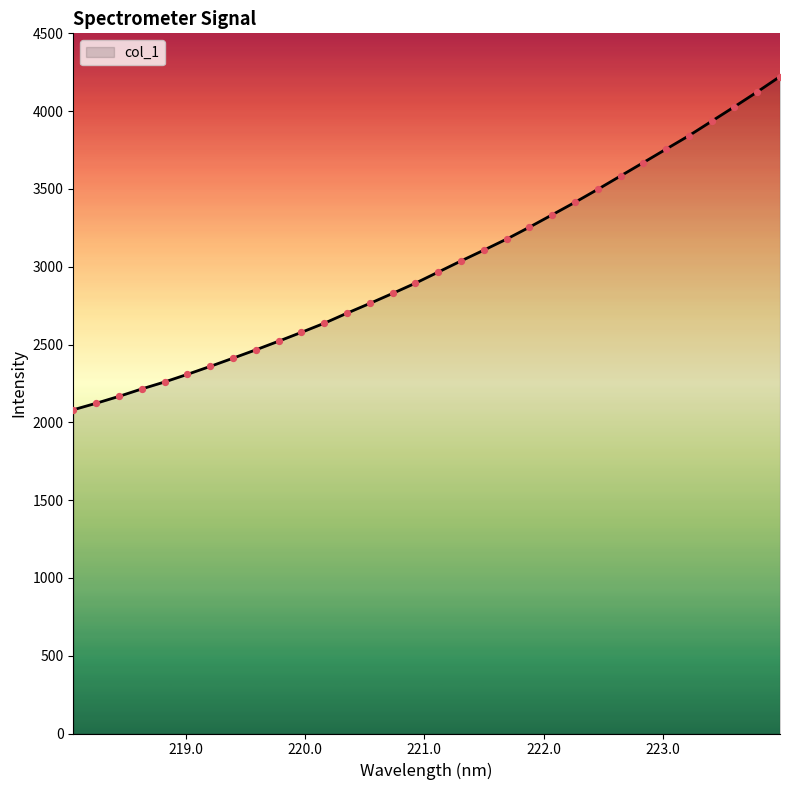

What is the greatest value displayed?

4222.4